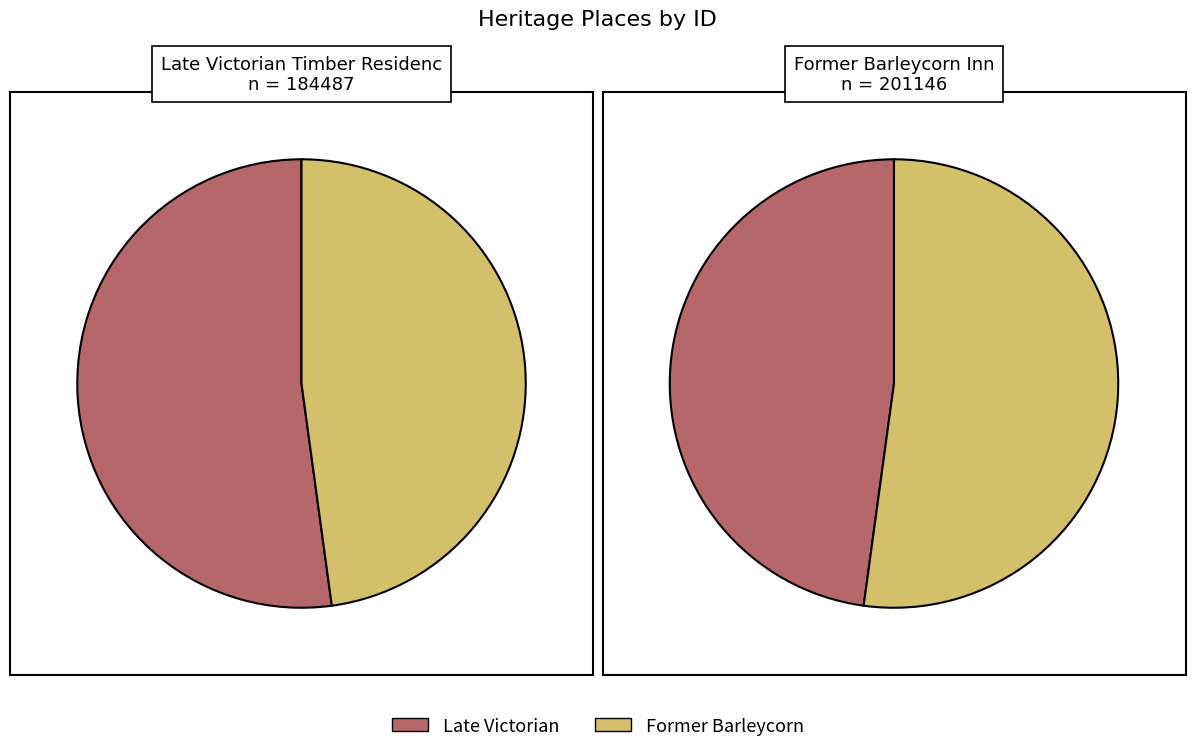

How many slices are in this pie chart?

2